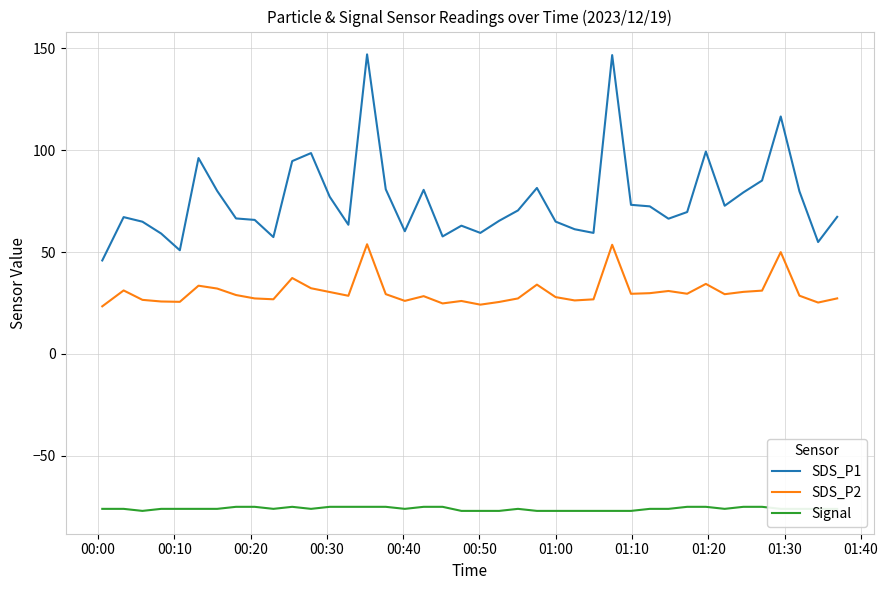

What is the greatest value displayed?

147.0